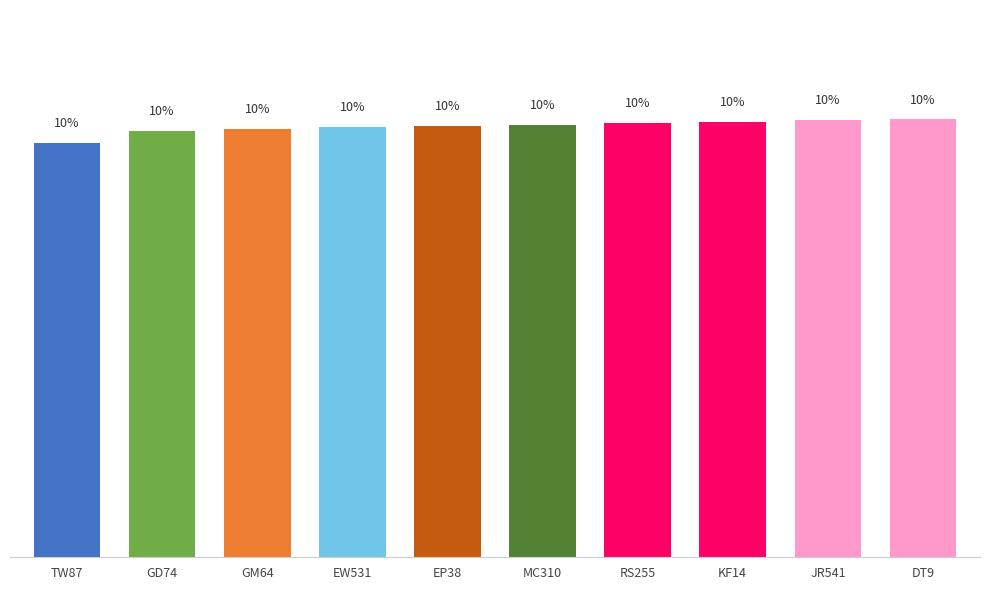

Does the chart contain any negative values?

No